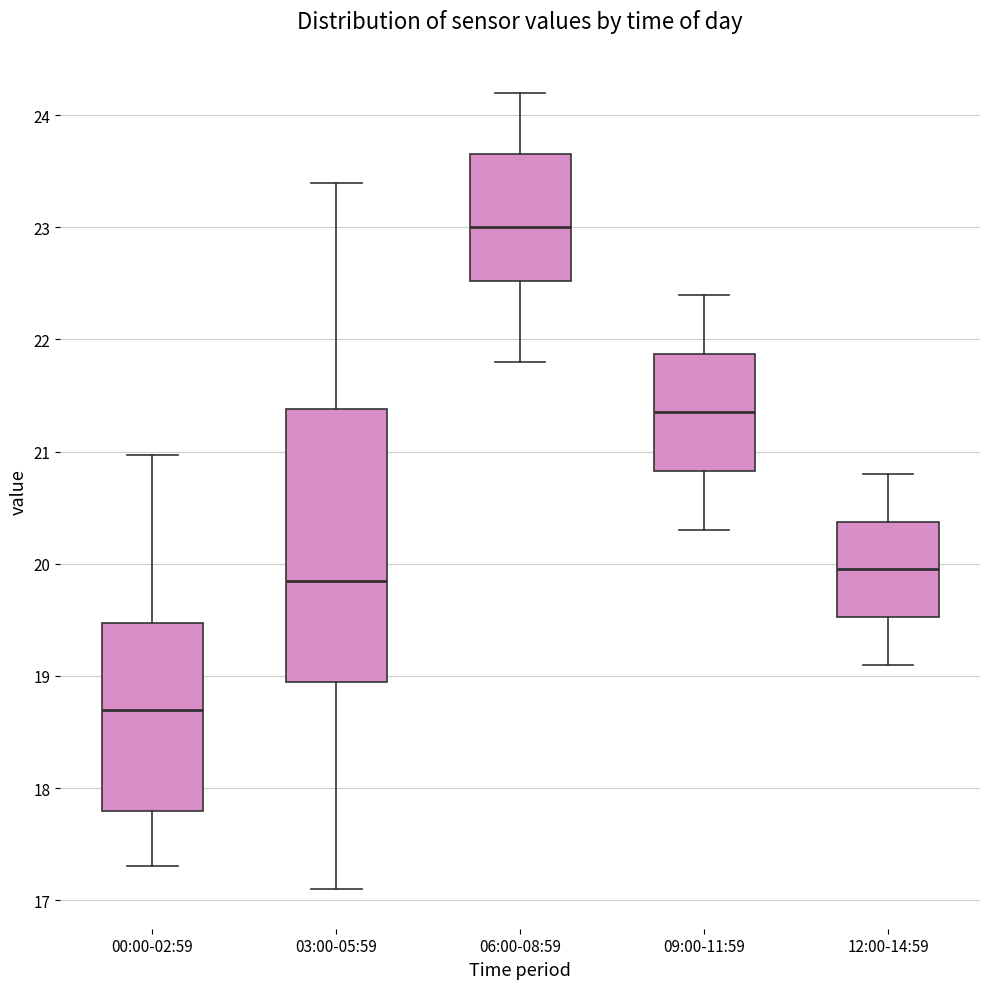

Reading left to right, read every box against the y-axis: the position of its median line, the range the box covers, and the ends of its whiskers. The values are not printed on the chart, so give them approximately, as read against the axis.

00:00-02:59: median 18.7, box 17.8 to 19.5, whiskers 17.3 to 21.0
03:00-05:59: median 19.9, box 18.9 to 21.4, whiskers 17.1 to 23.4
06:00-08:59: median 23.0, box 22.5 to 23.7, whiskers 21.8 to 24.2
09:00-11:59: median 21.4, box 20.8 to 21.9, whiskers 20.3 to 22.4
12:00-14:59: median 20.0, box 19.5 to 20.4, whiskers 19.1 to 20.8